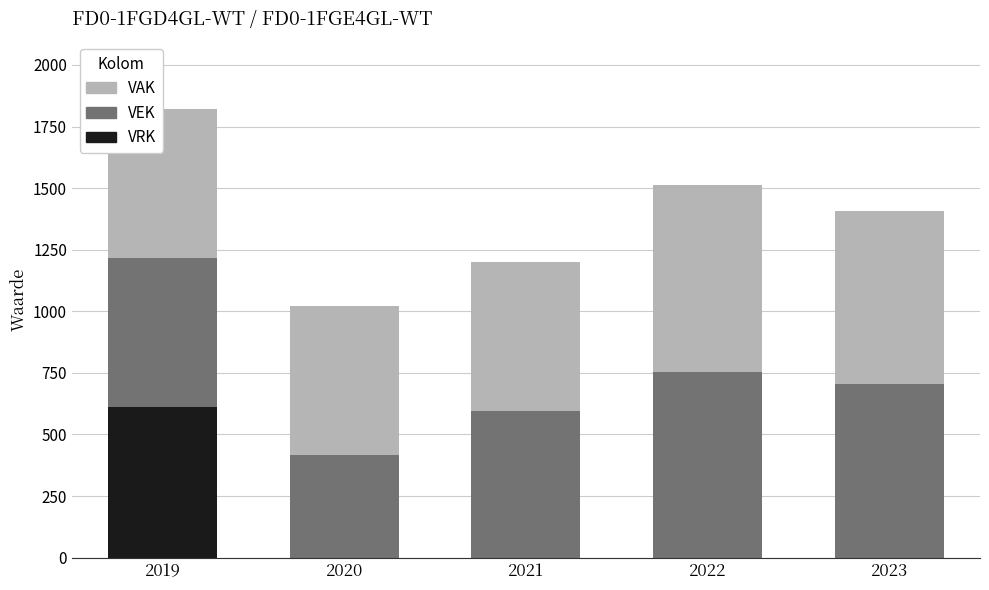

Rank the series by their maximum value, from highest to lowest.

VAK, VEK, VRK